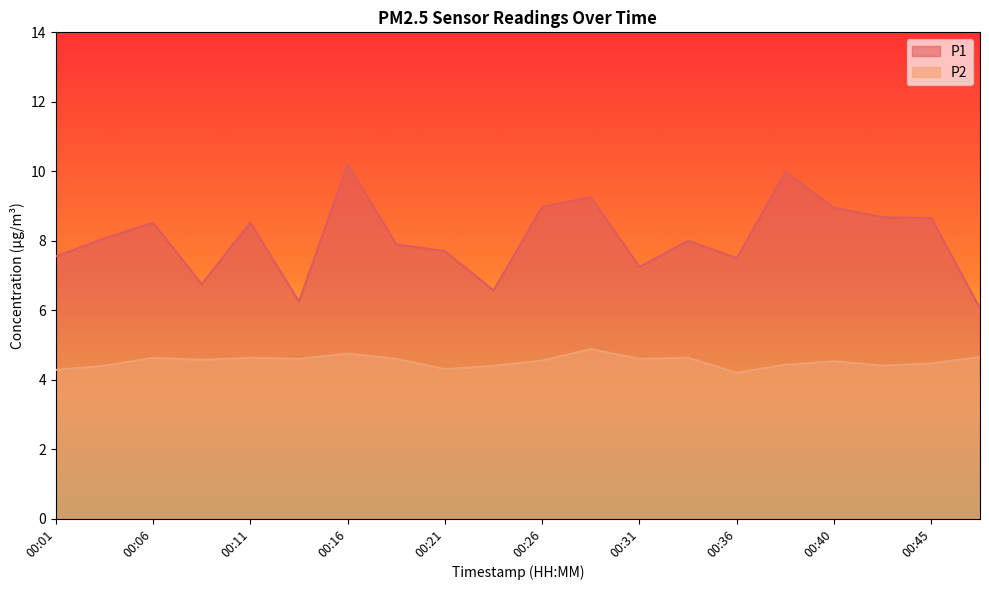

Which series has the largest total across all categories?

P1